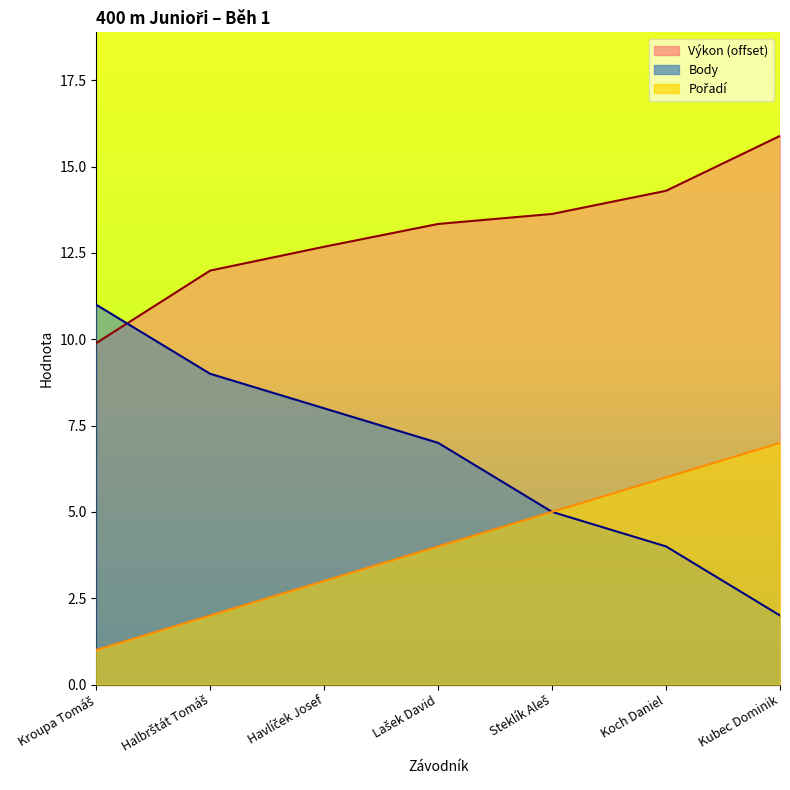

Which series ends up on top after the final intersection of Výkon and Body?

Výkon